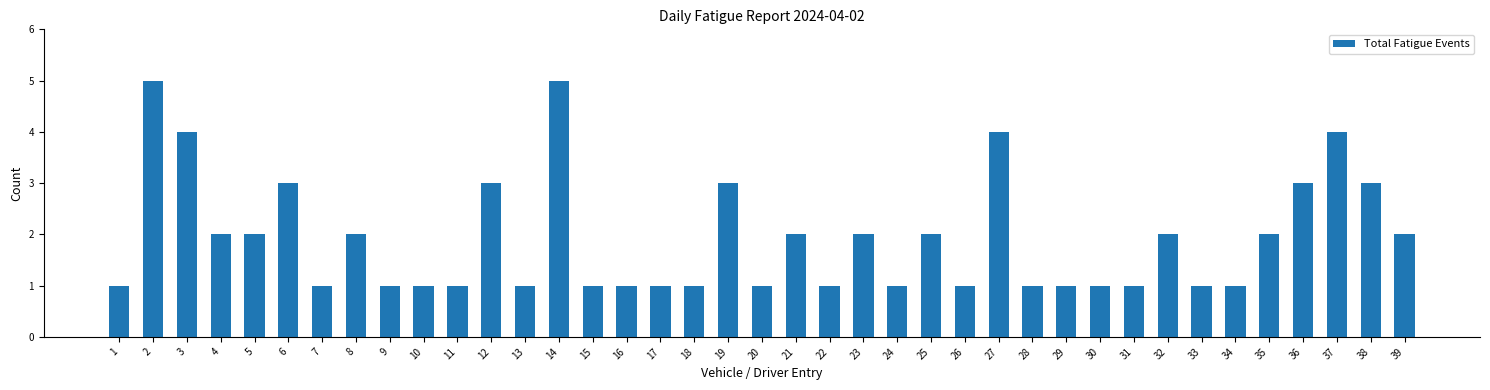

What is the ratio of the value at 12 to the value at 18?

3.0